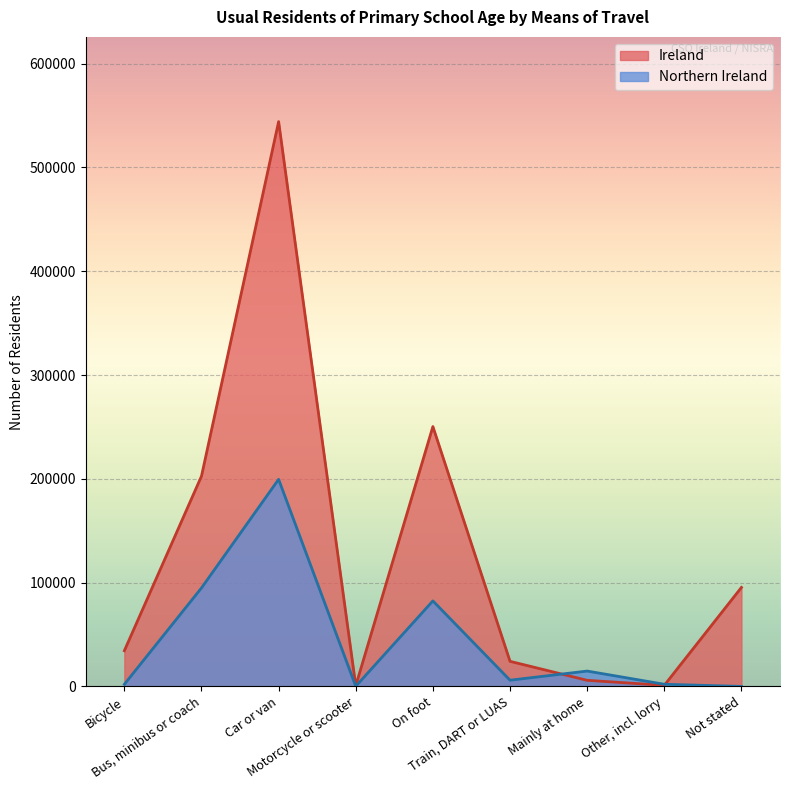

Rank the series at On foot from lowest to highest value.

Northern Ireland, Ireland